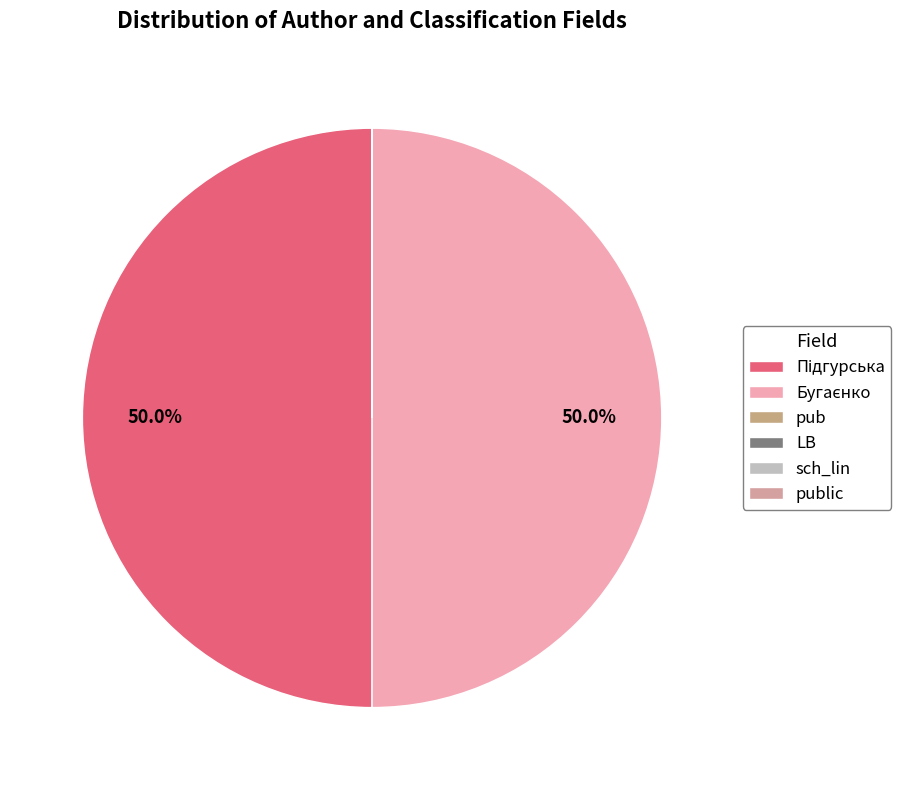

What percentage is NOT represented by Бугаєнко?

50.0%